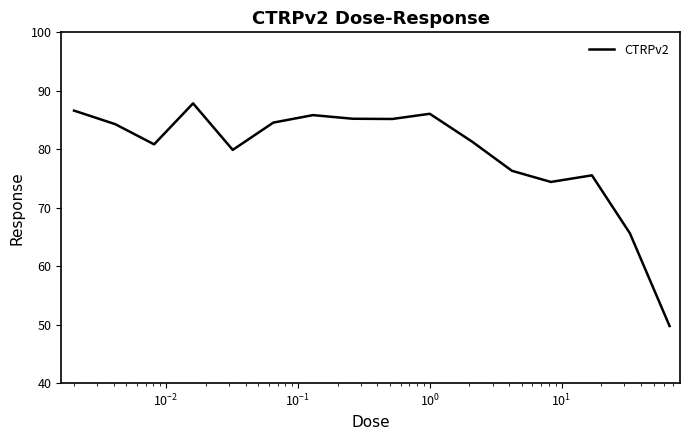

What is the difference between the maximum and minimum values?

38.1